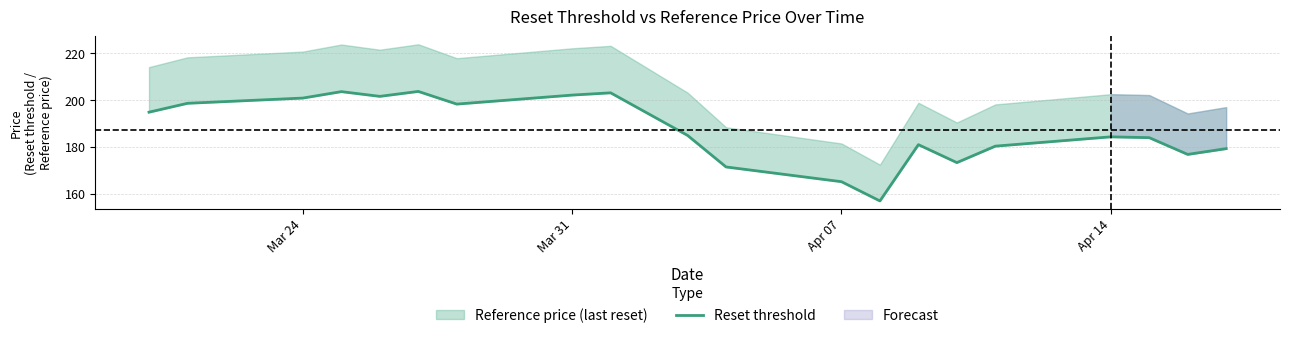

The chart shows a value of 268.6 at 18. True or false?

False